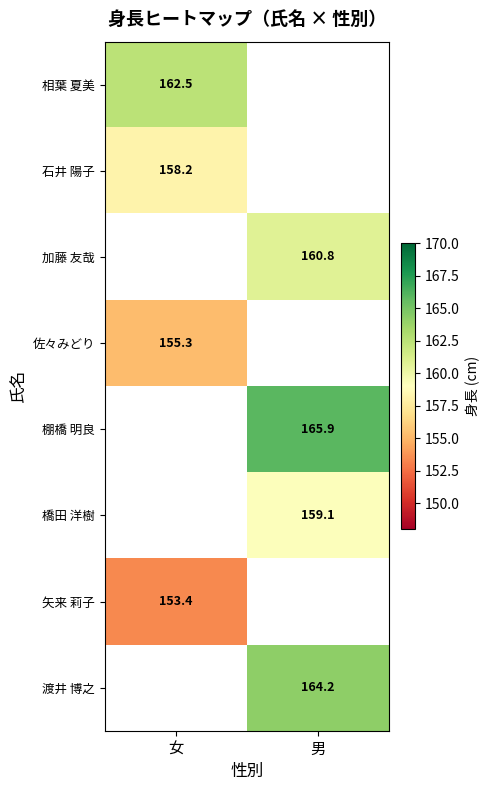

Which has a higher value, 男 or 女?

女